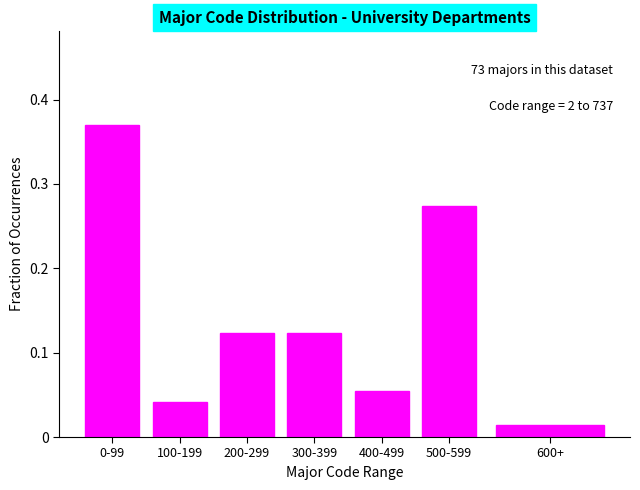

The chart shows a value of 0.6 at 0-99. True or false?

False